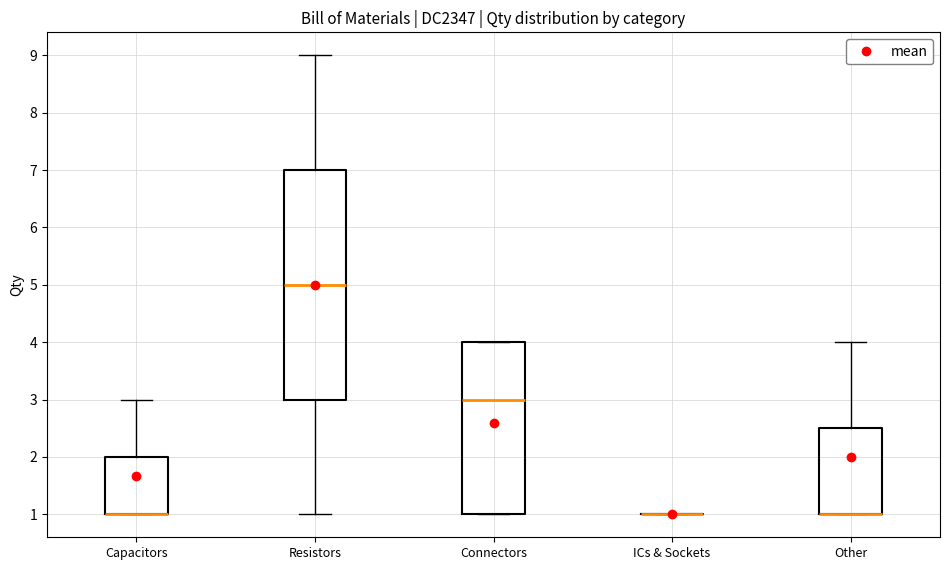

Where is the lower edge of the box for Capacitors on the y-axis? The values are not printed on the chart, so give them approximately, as read against the axis.

1.0